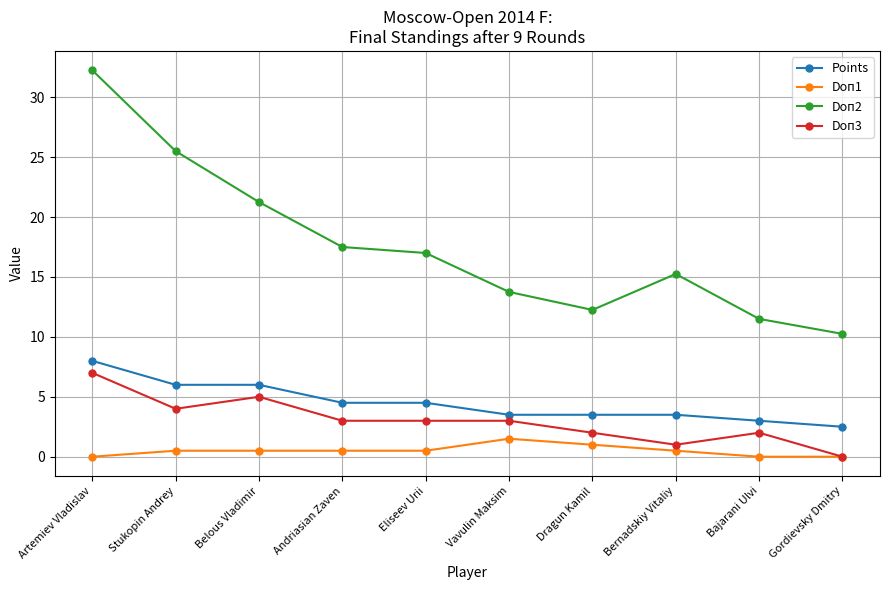

What is the label of the 3rd point from the left?

Belous Vladimir